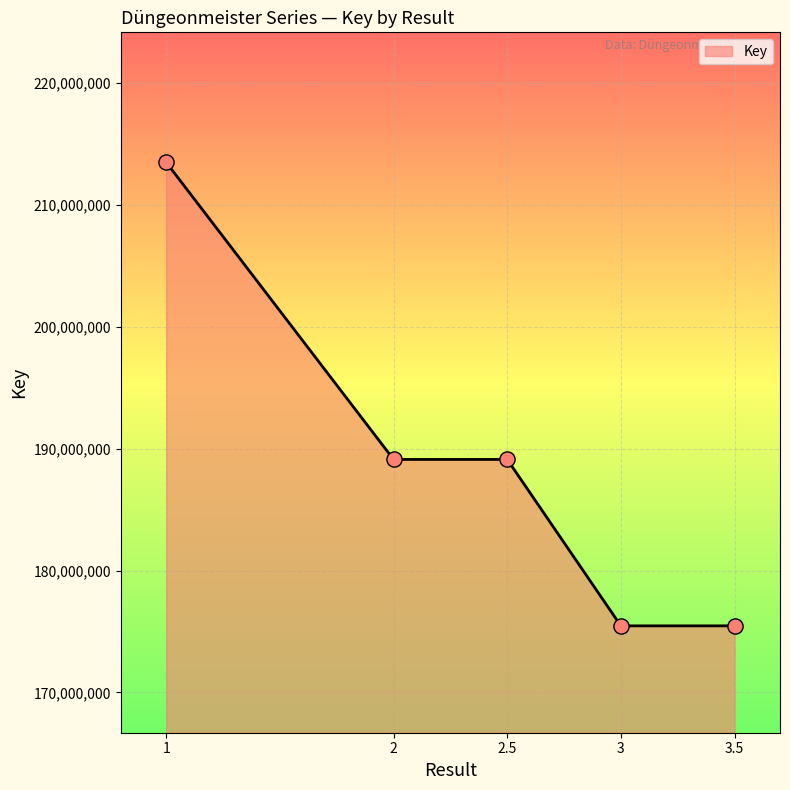

What is the ratio of the value at 2.5 to the value at 2?

1.0